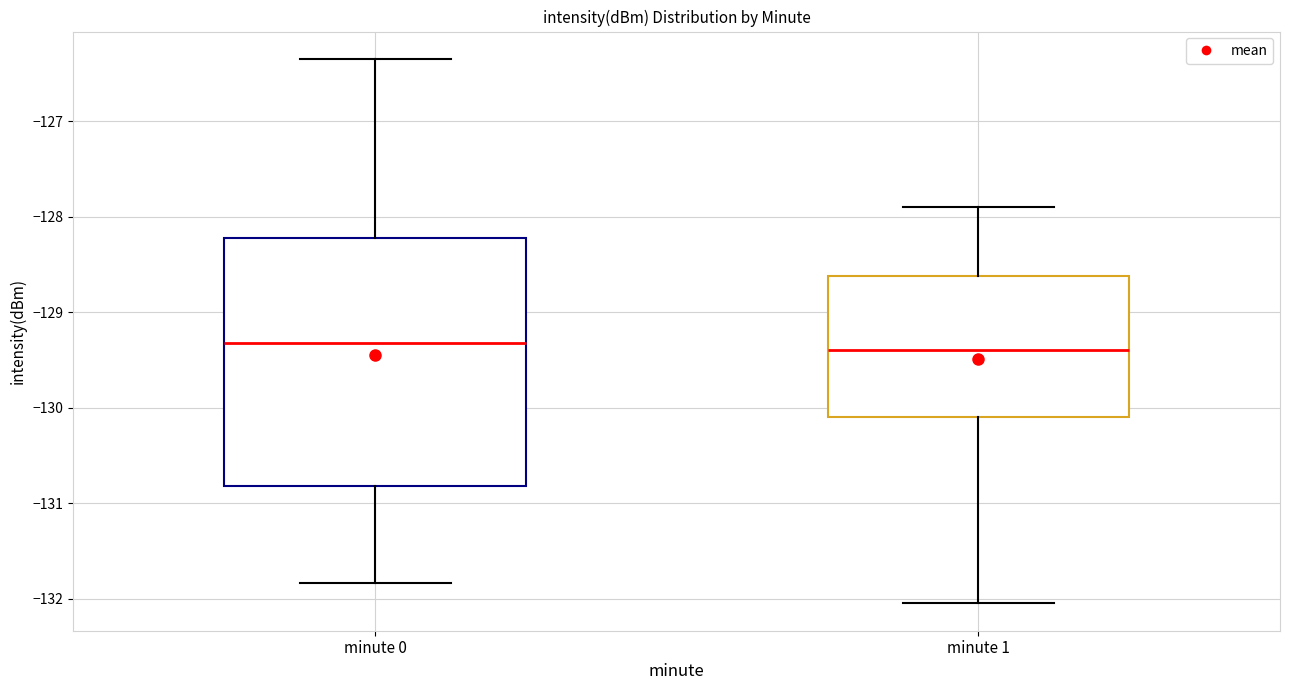

Reading left to right, read every box against the y-axis: the position of its median line, the range the box covers, and the ends of its whiskers. The values are not printed on the chart, so give them approximately, as read against the axis.

minute 0: median -129.3, box -130.8 to -128.2, whiskers -131.8 to -126.3
minute 1: median -129.4, box -130.1 to -128.6, whiskers -132.0 to -127.9